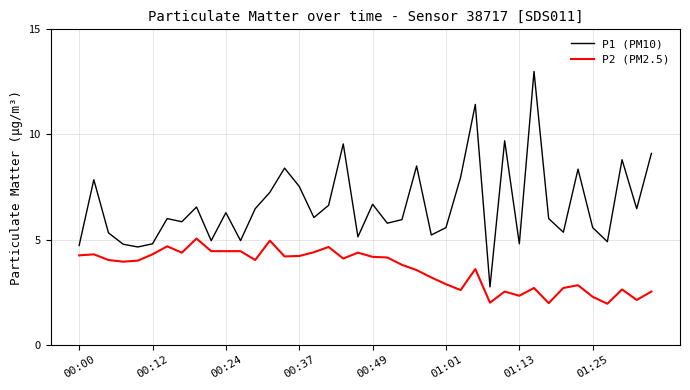

True or false: P1 (PM10) and P2 (PM2.5) intersect in this chart.

False